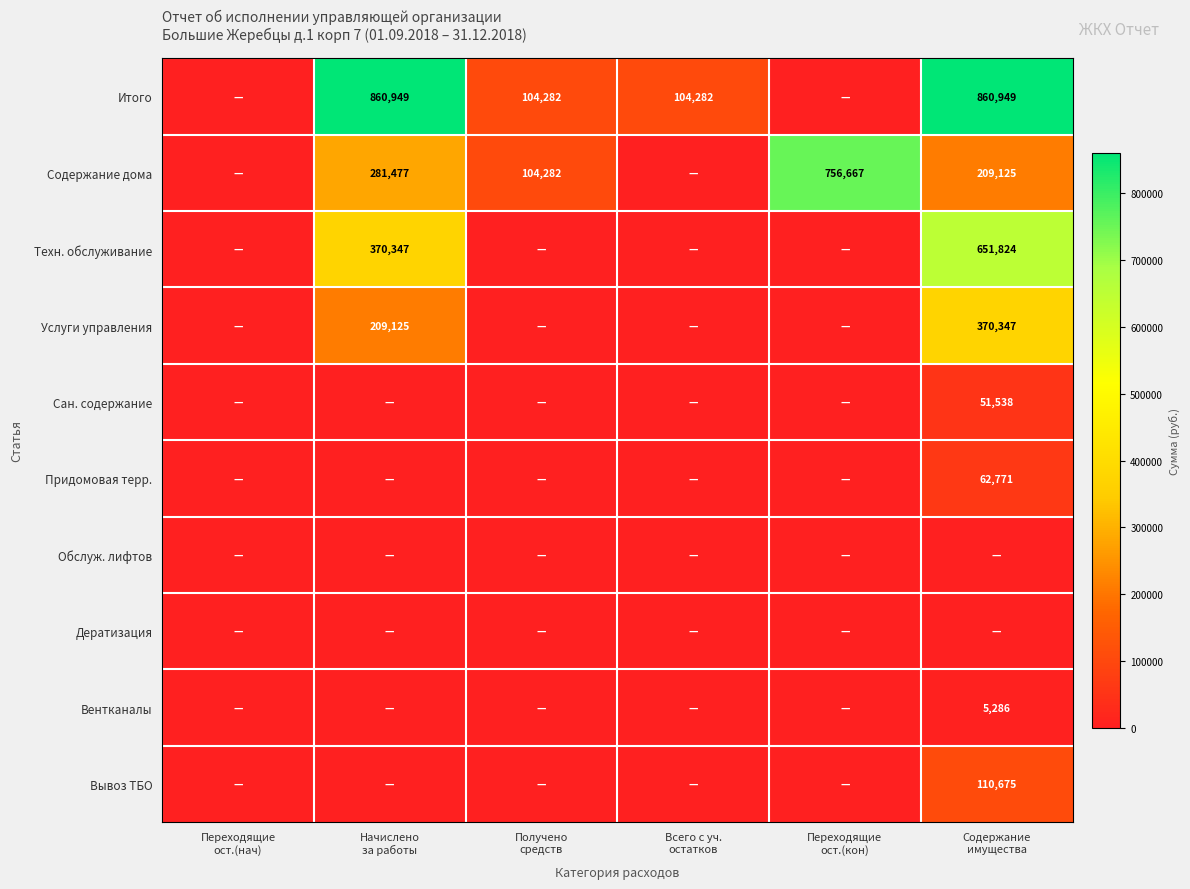

At which category is the sum across all series the highest?

Содержание
имущества